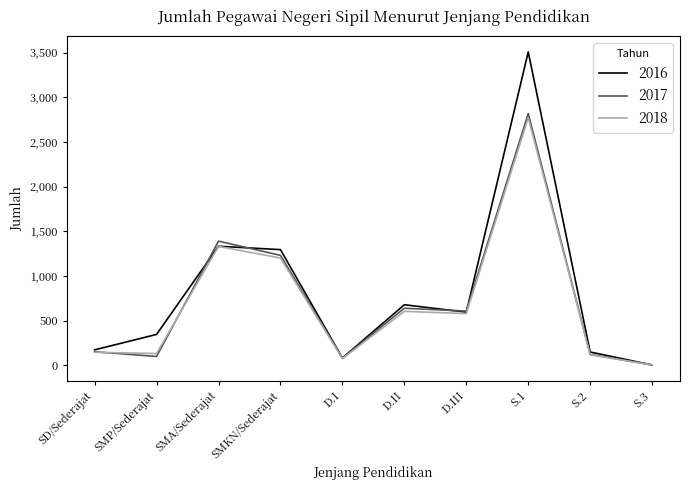

How many distinct data groups are displayed?

3